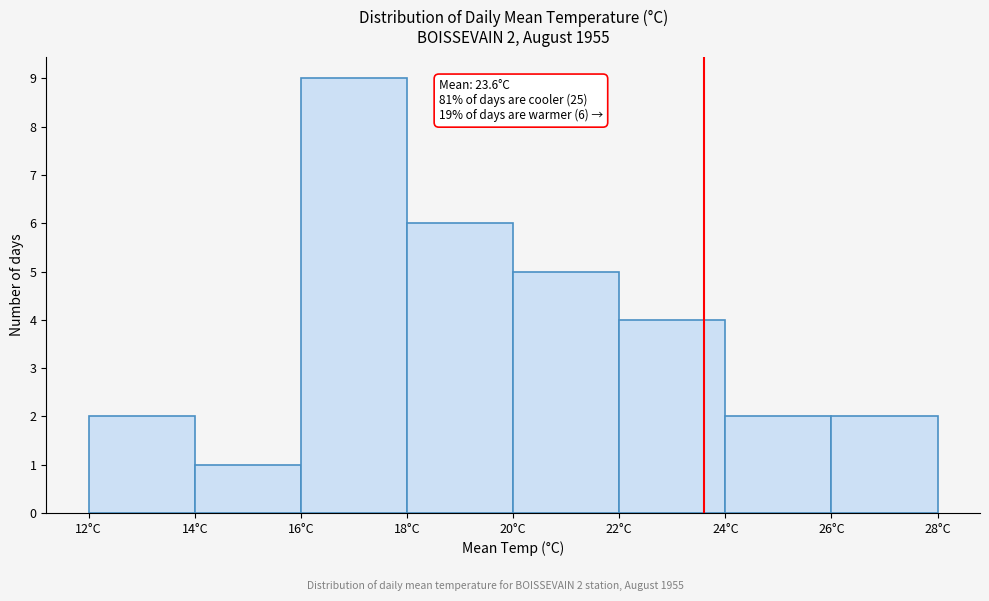

Which range on the x-axis has the tallest bar?

16 to 18